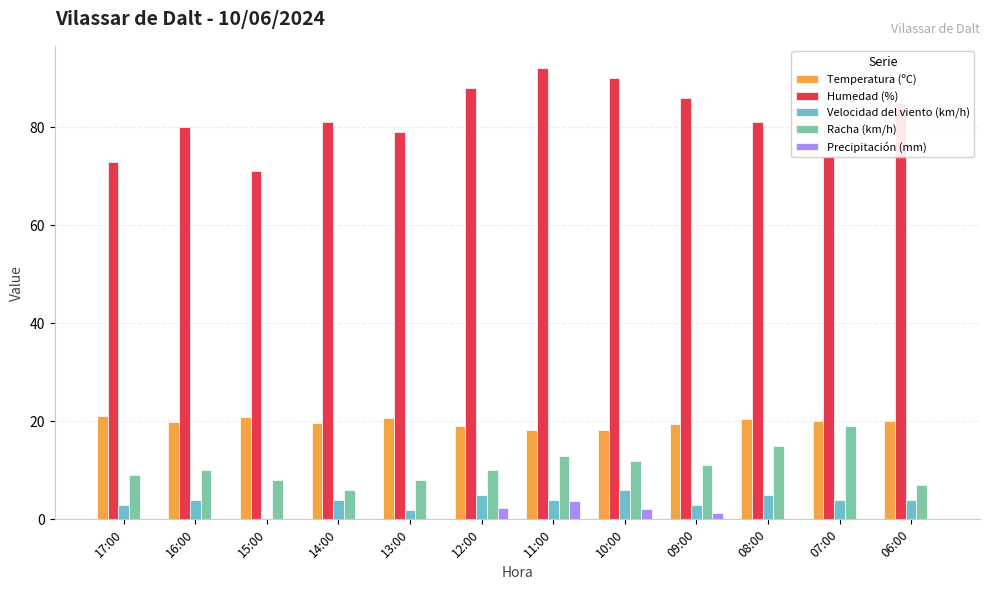

What is the sum of the Temperatura (ºC) values at 16:00 and 10:00?

38.2